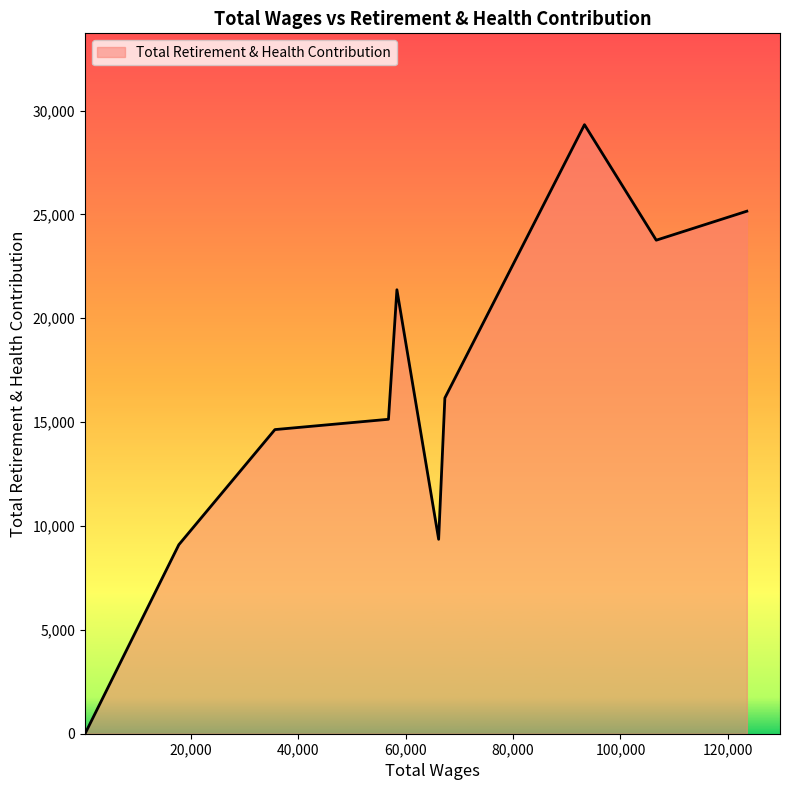

What is the difference between the maximum and minimum values?

29319